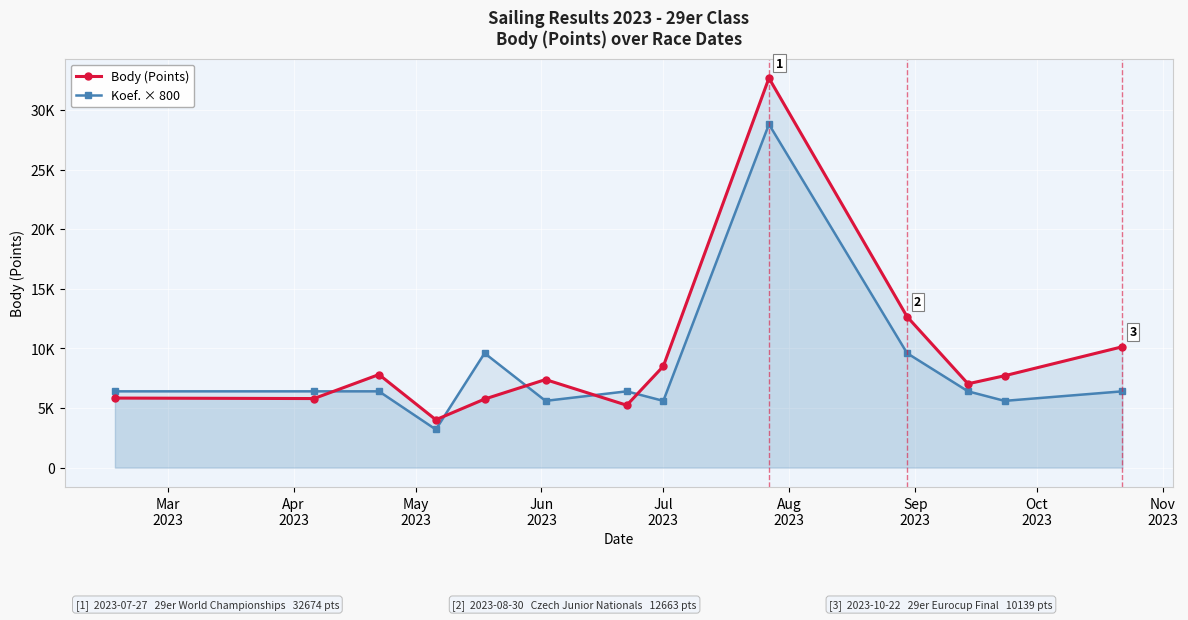

How many data points in Koef. × 800 are above 6400?

3